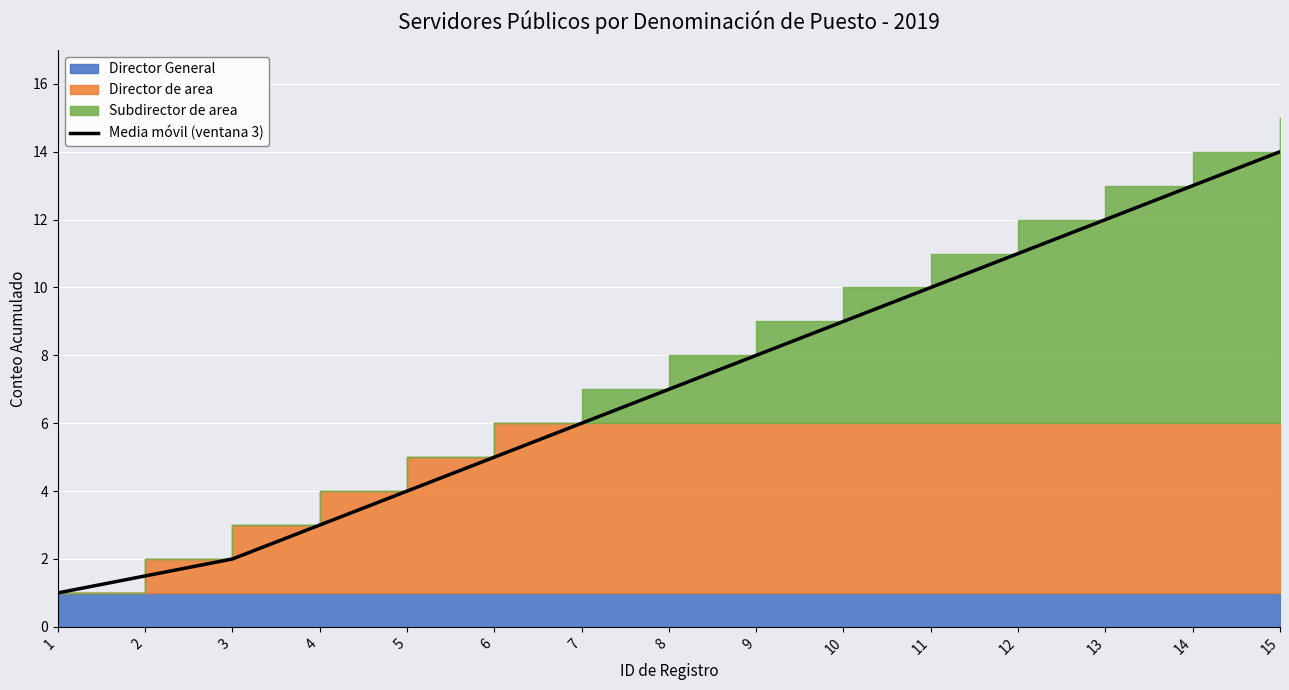

Approximately how many times larger is the value at 15 compared to 2?

9.3